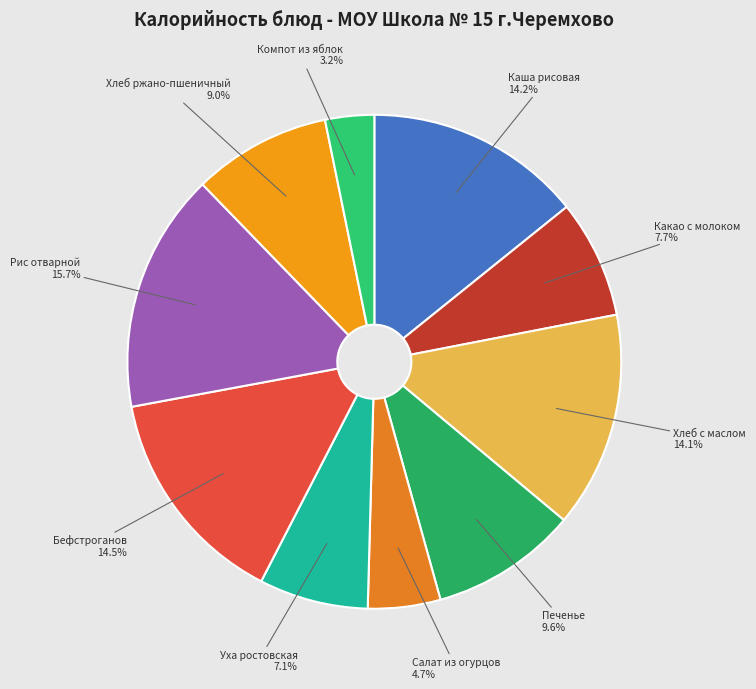

The Уха ростовская slice represents 14% of the pie. True or false?

False